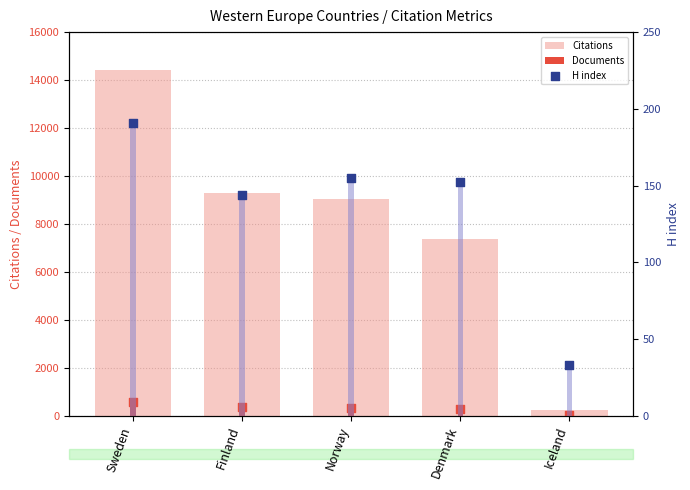

Which series contains the lowest Y value?

Documents